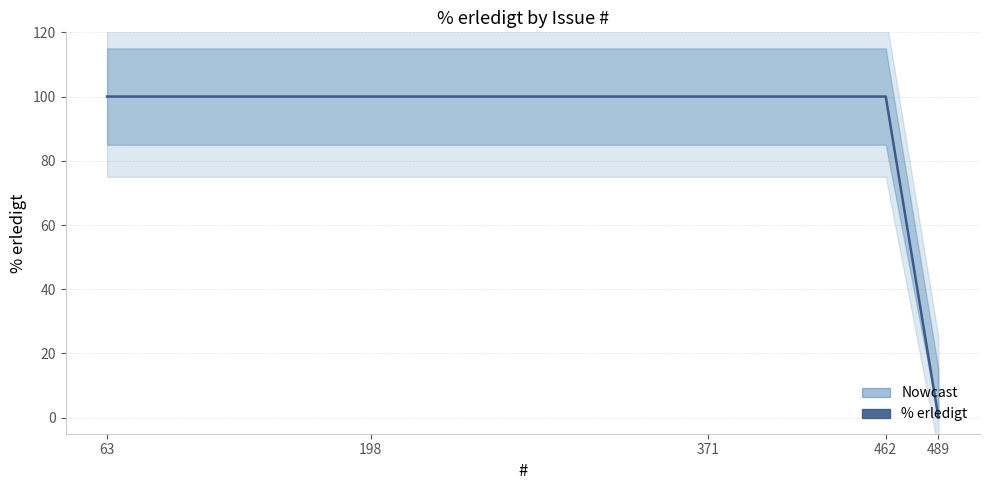

What is the sum of all values?

400